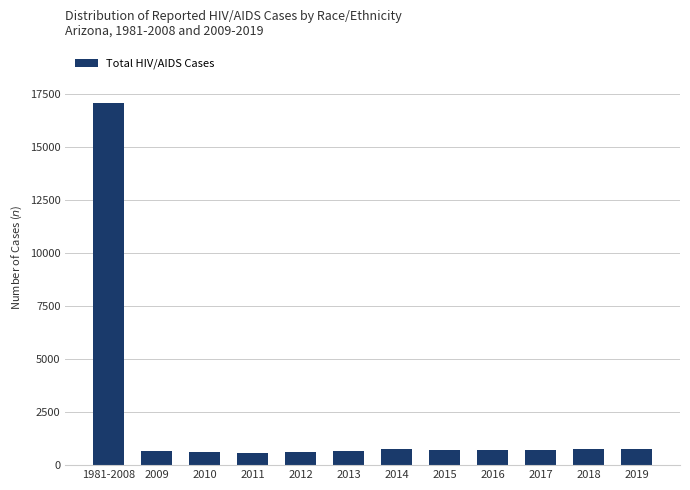

Is it true that the value at 2017 is 729?

True